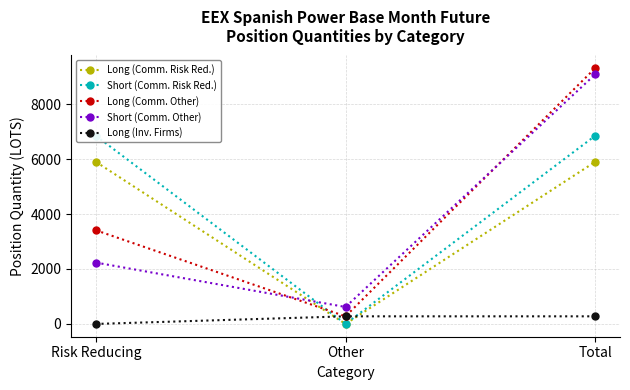

The value of Short (Comm. Risk Red.) at Other is 0.0. True or false?

True